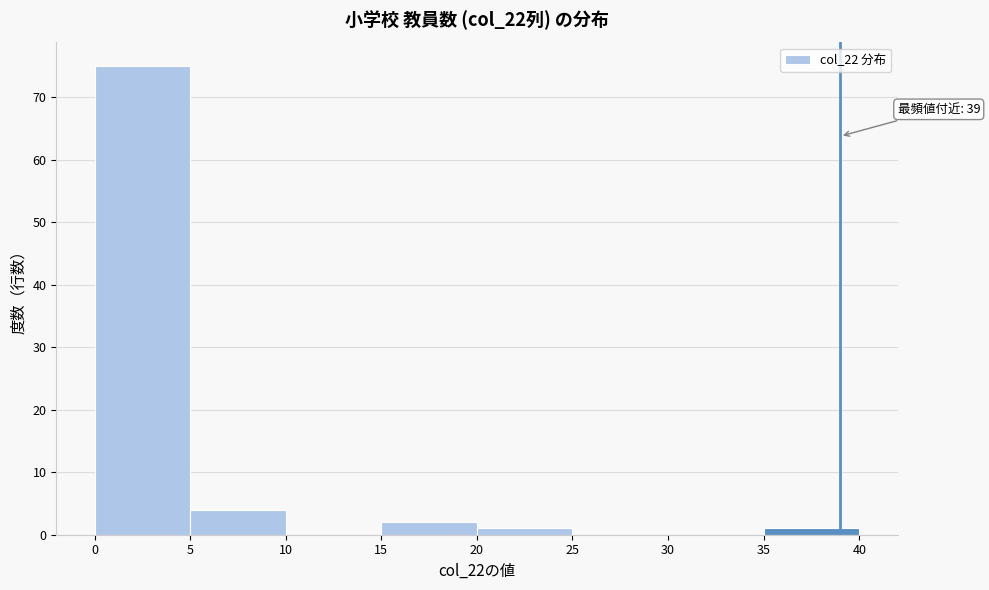

Which range on the x-axis has the tallest bar?

0 to 5